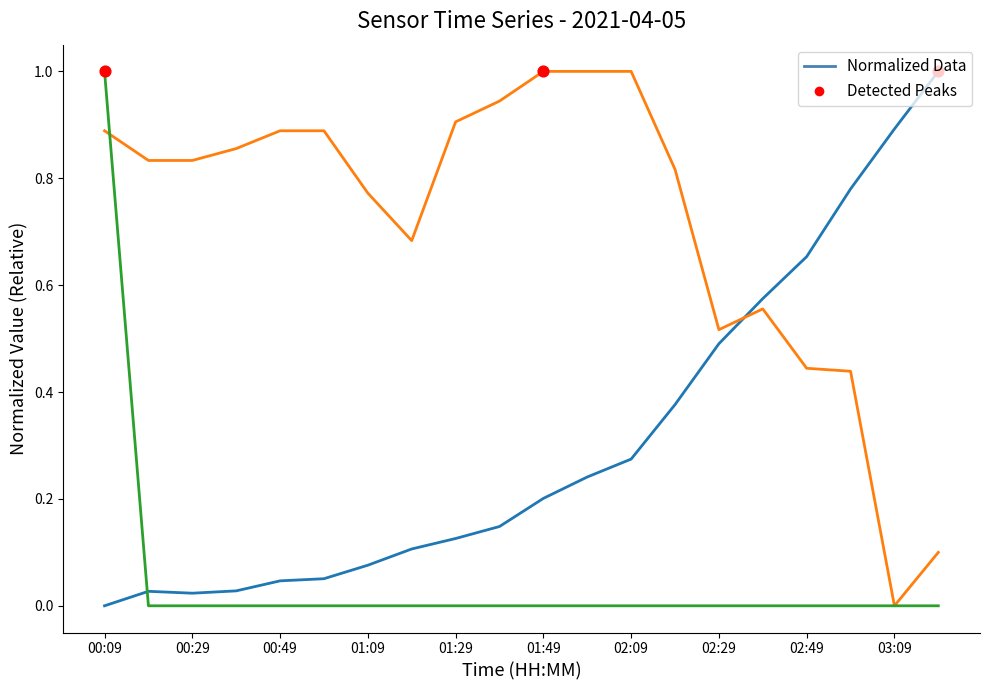

What is the maximum value shown in the chart?

1.0